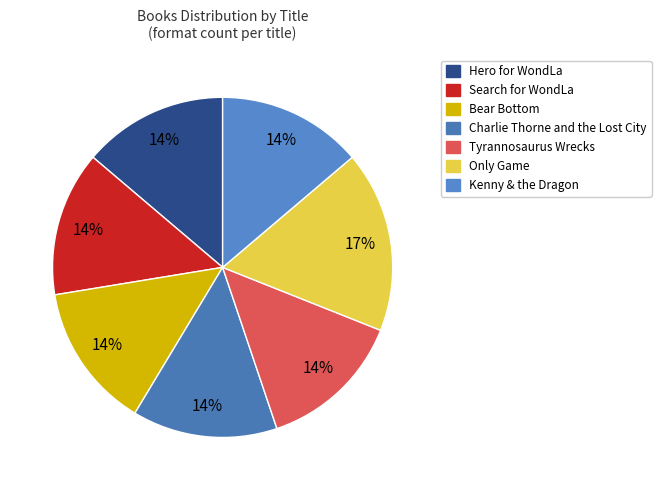

What is the largest slice in the pie chart?

Only Game